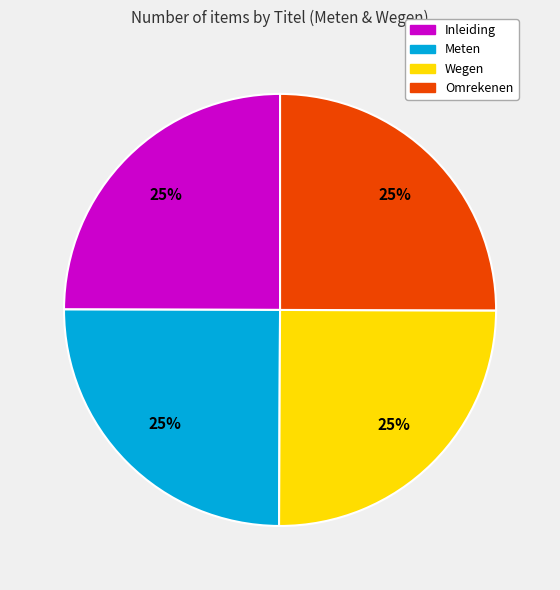

Approximately how many times larger is the value at Omrekenen compared to Wegen?

1.0